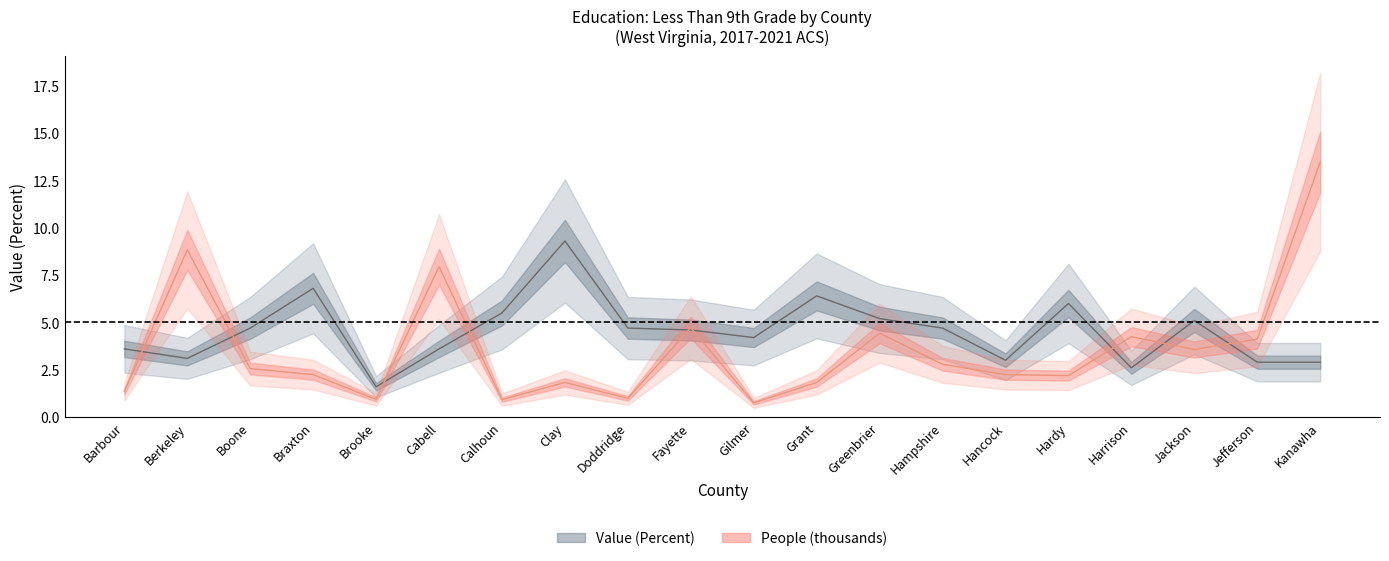

Rank the series by their maximum value, from lowest to highest.

Value (Percent), People (thousands)